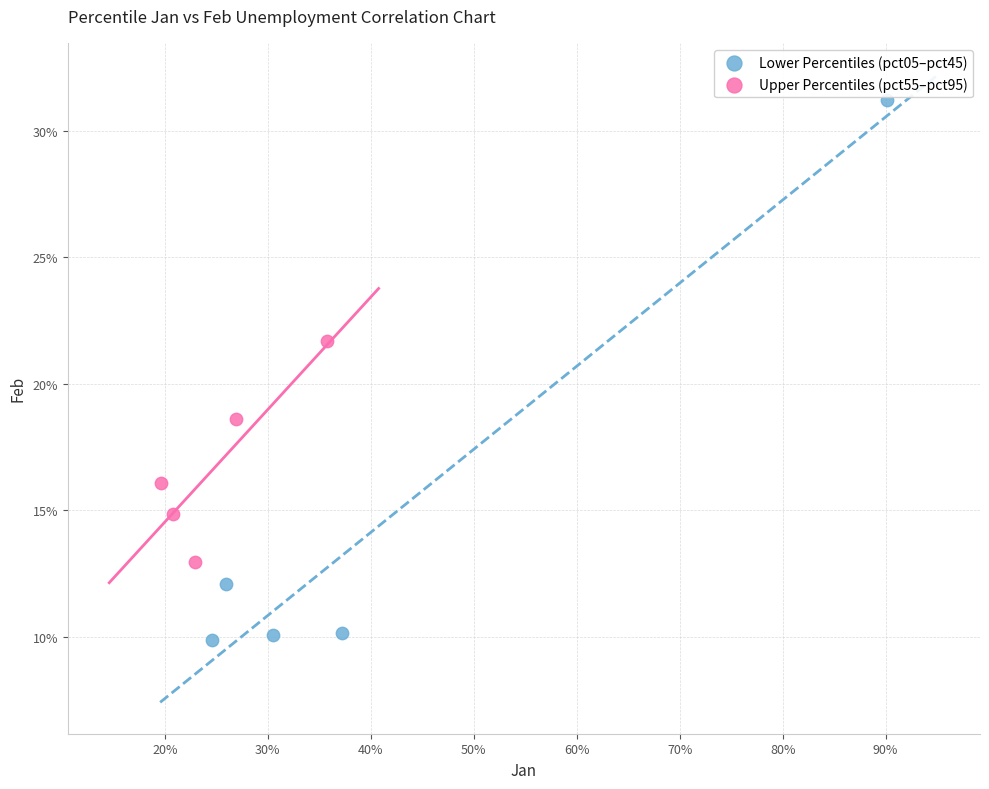

What are all the series names shown in the legend?

Lower Percentiles (pct05–pct45), Upper Percentiles (pct55–pct95)